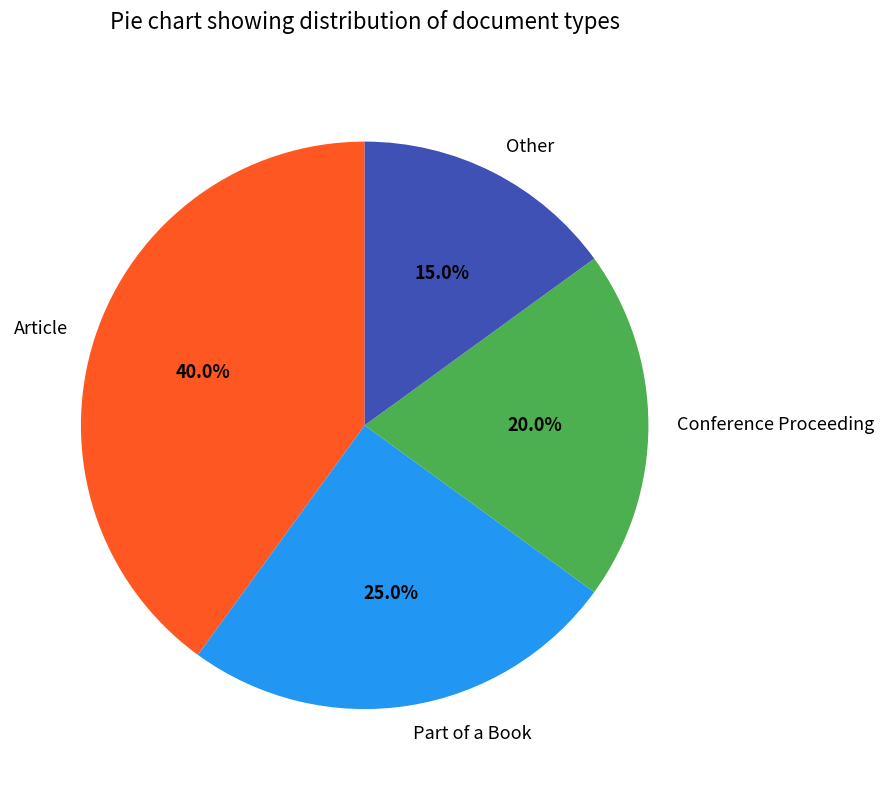

What is the ratio of the value at Conference Proceeding to the value at Part of a Book?

0.8